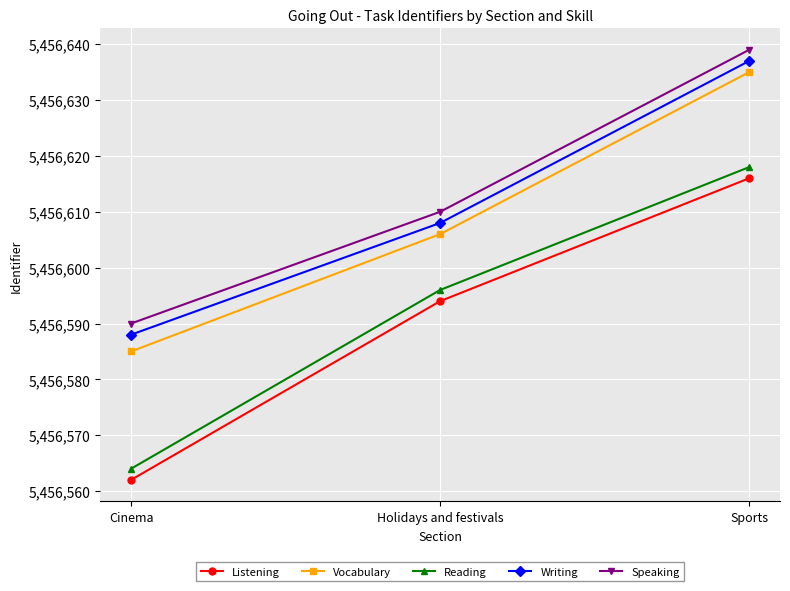

Is it true that Writing equals 7945585 at Sports?

False